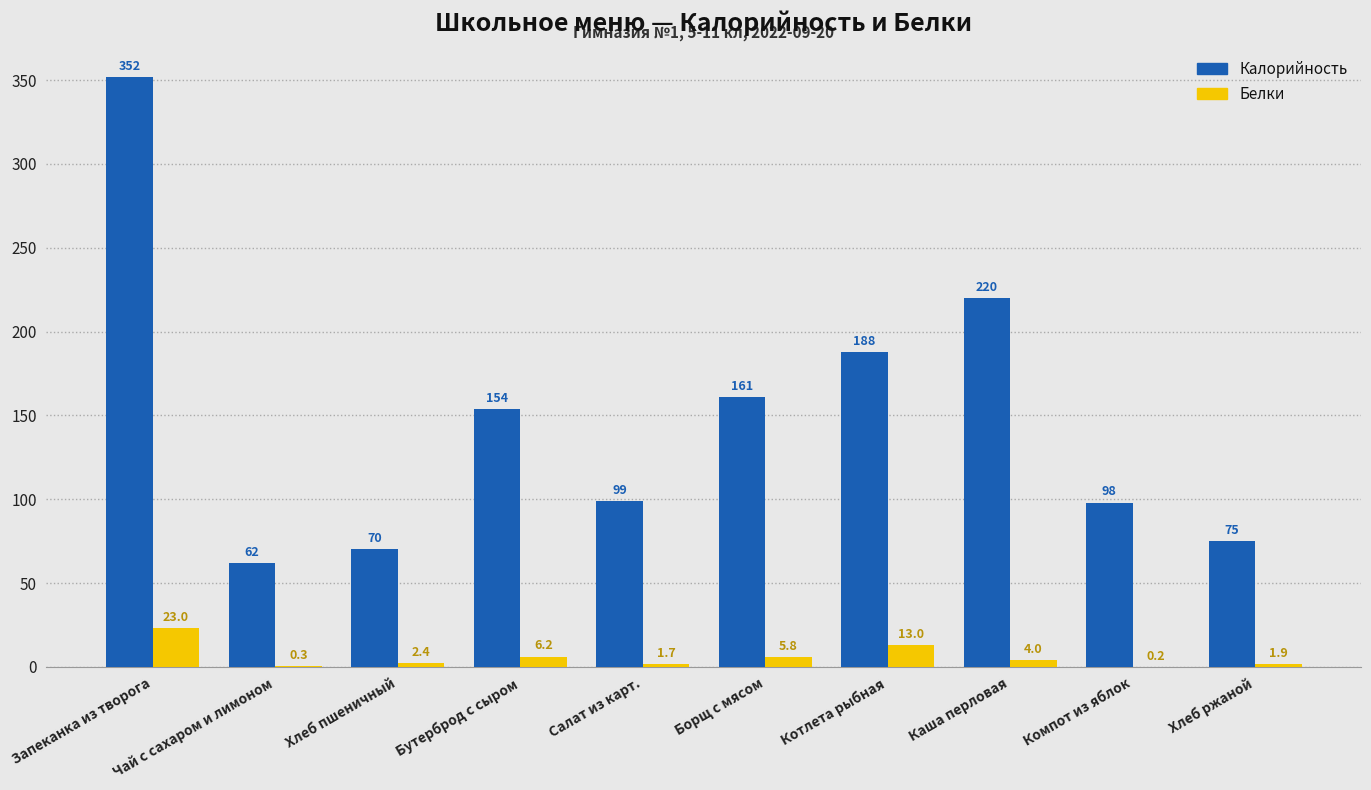

What is the greatest value displayed?

352.0